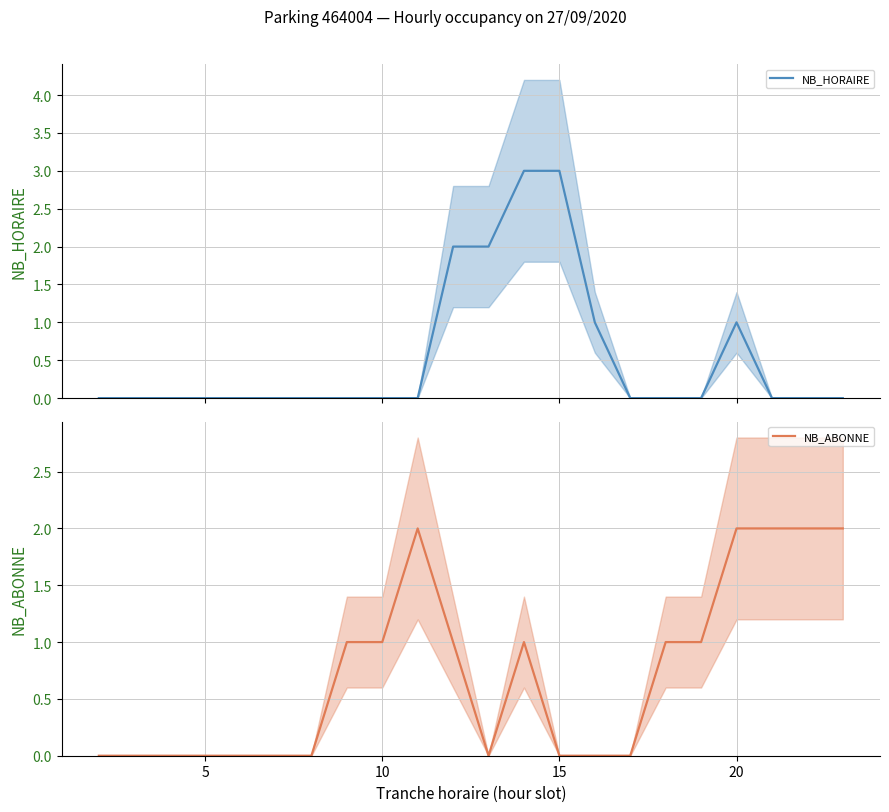

What is the maximum value for NB_HORAIRE?

3